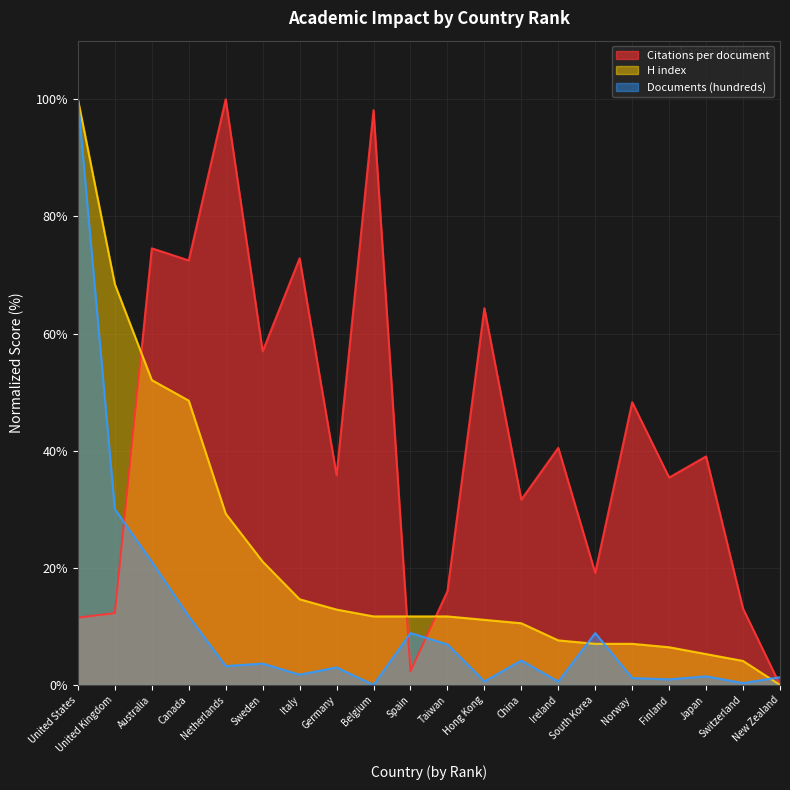

What are all the series names shown in the legend?

Citations per document, H index, Documents (hundreds)